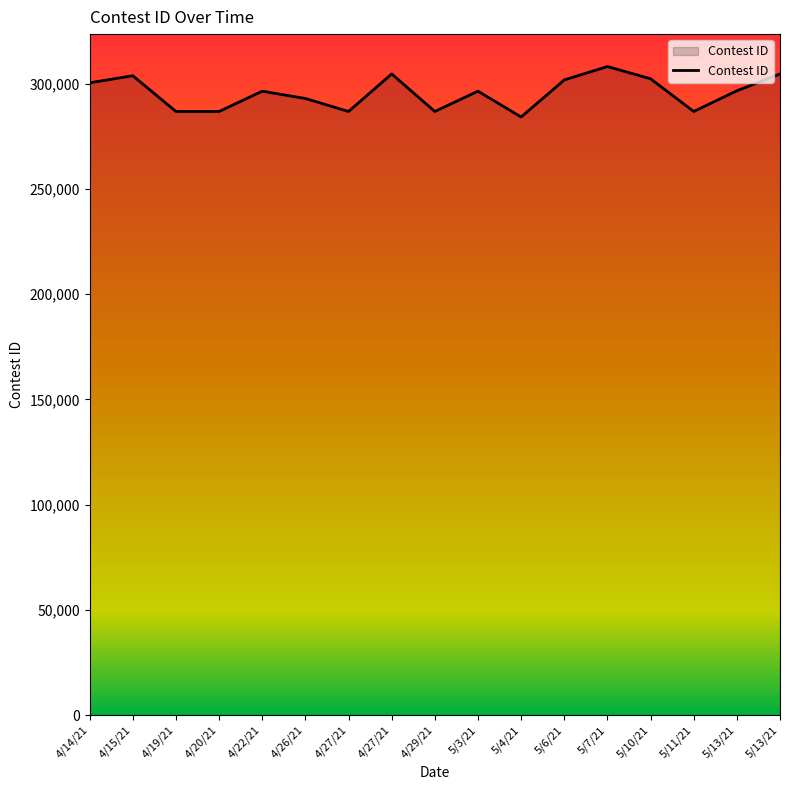

What is the sum of all values?

5026252